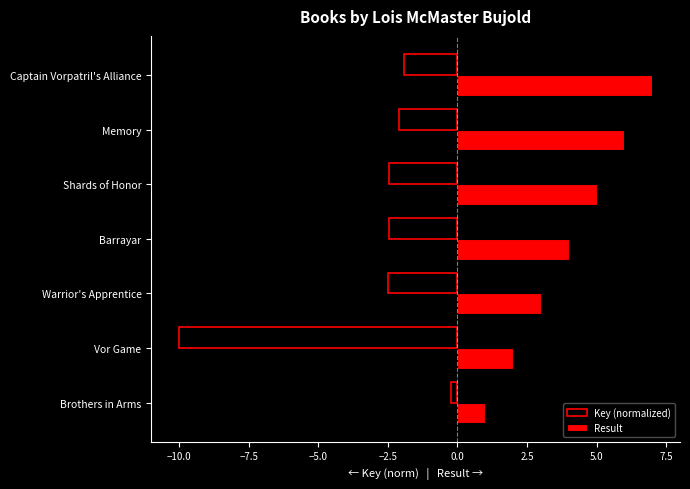

What is the approximate value of Result at Vor Game?

2.0